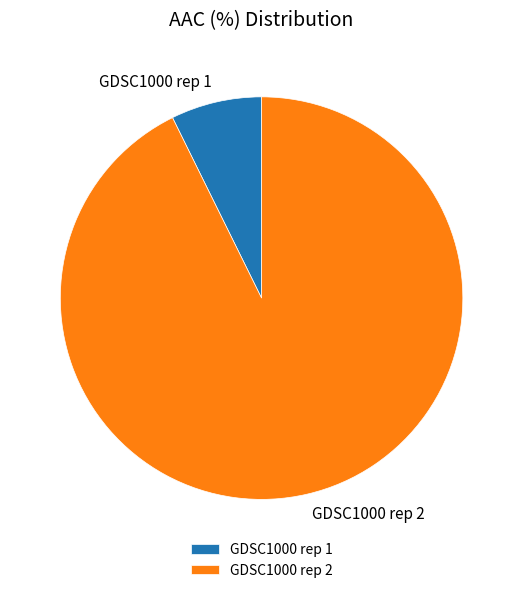

How many slices are in this pie chart?

2